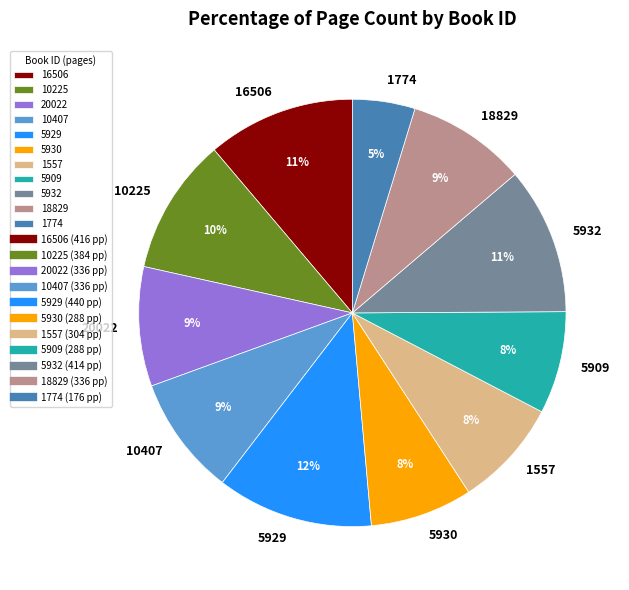

Which has a higher value, 5932 or 20022?

5932